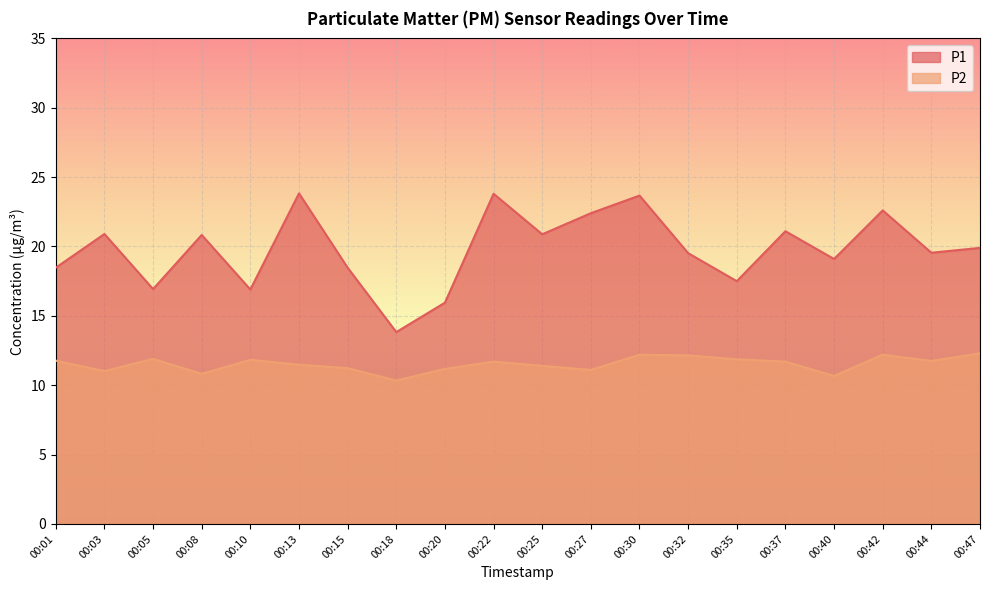

What is the difference between the highest and lowest values at 00:20?

4.8